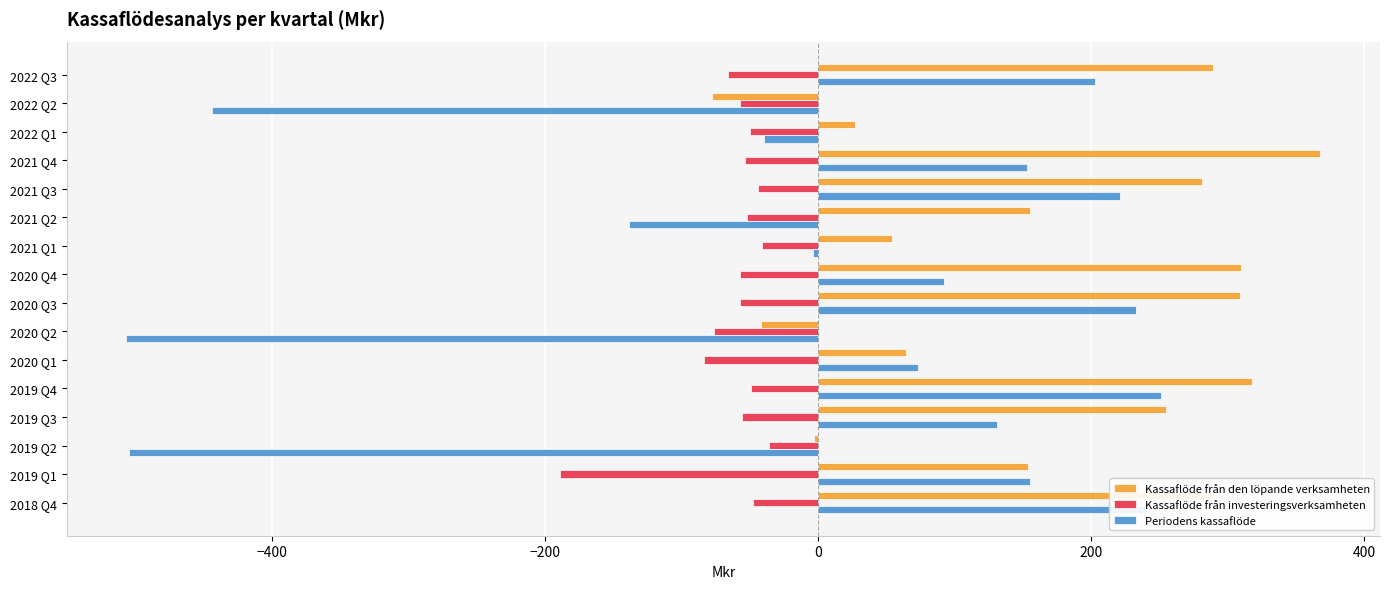

What is the sum of the Kassaflöde från investeringsverksamheten values at 2021 Q2 and 2020 Q3?

-109